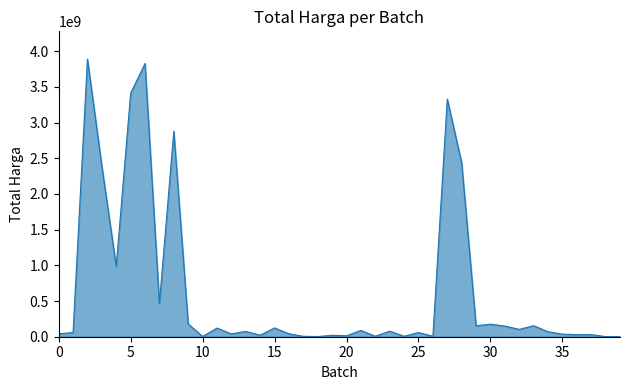

What is the difference between the maximum and minimum values?

3887551600